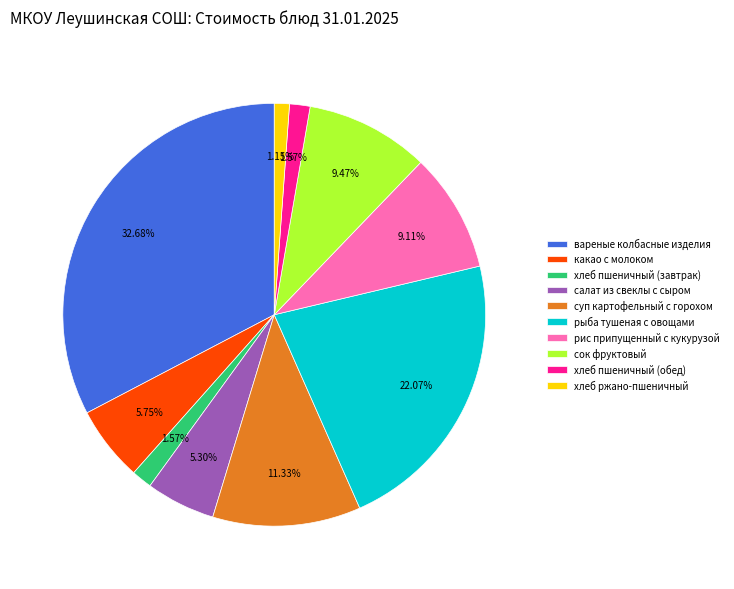

How much of the chart is everything except сок фруктовый?

90.5%